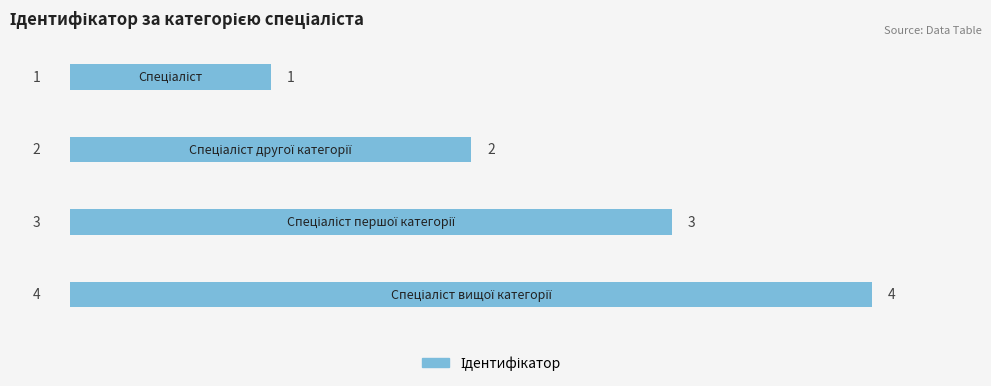

What is the greatest value displayed?

4